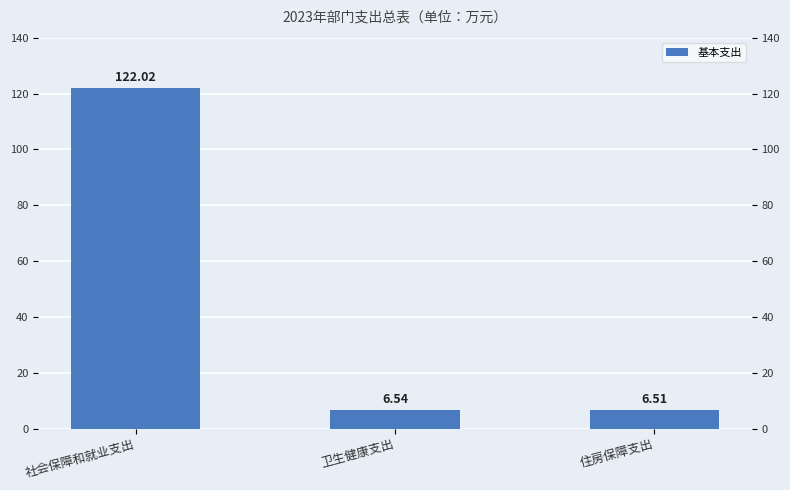

Are the bars horizontal?

No